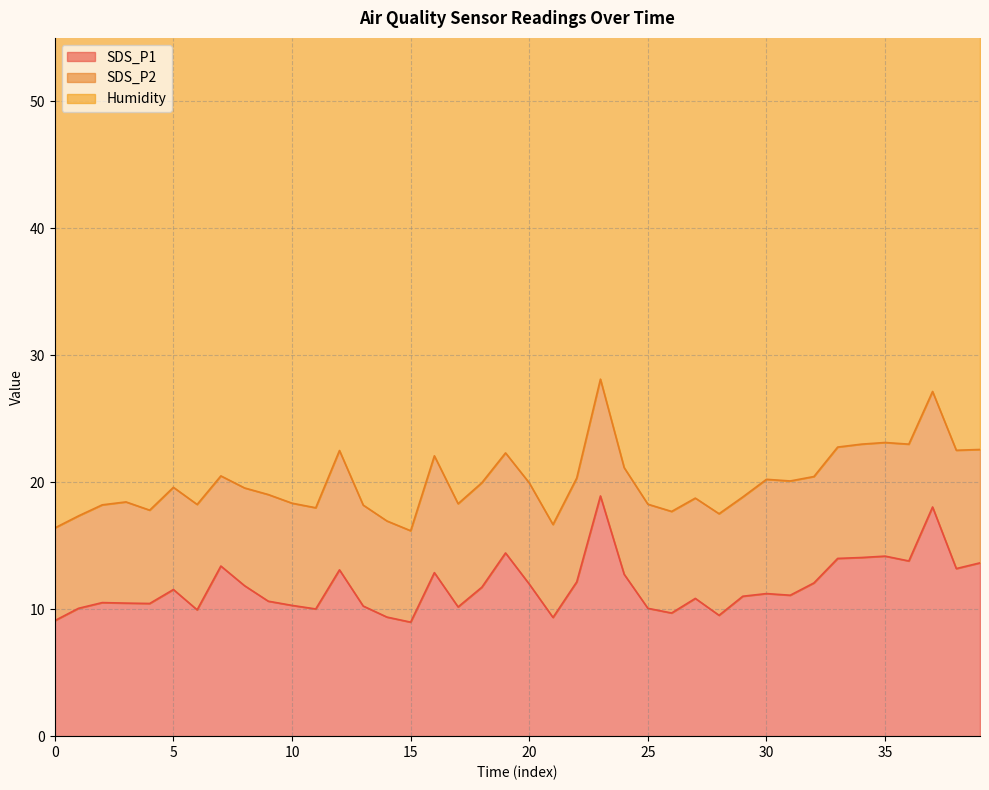

Which series has the widest spread of values?

SDS_P1